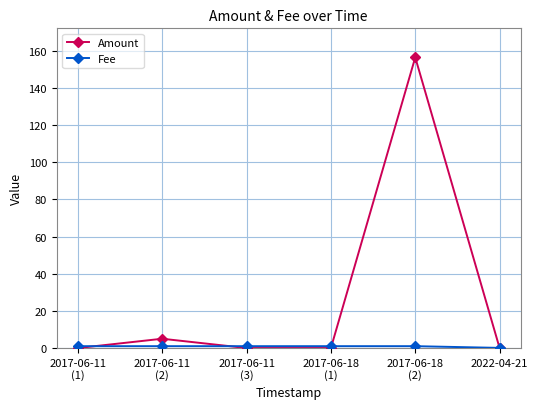

True or false: Amount has more than 1 points higher than both neighbors.

True